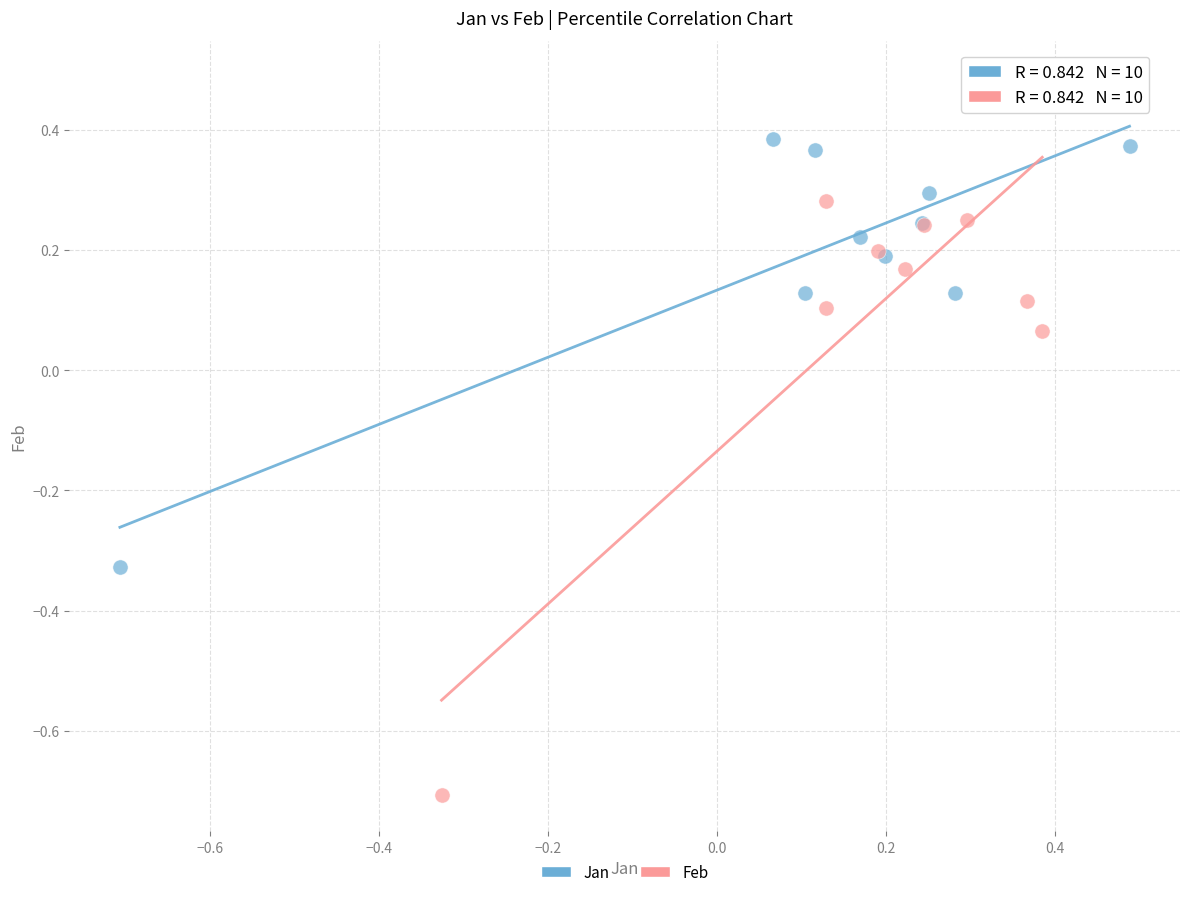

Which series contains the lowest Y value?

Feb